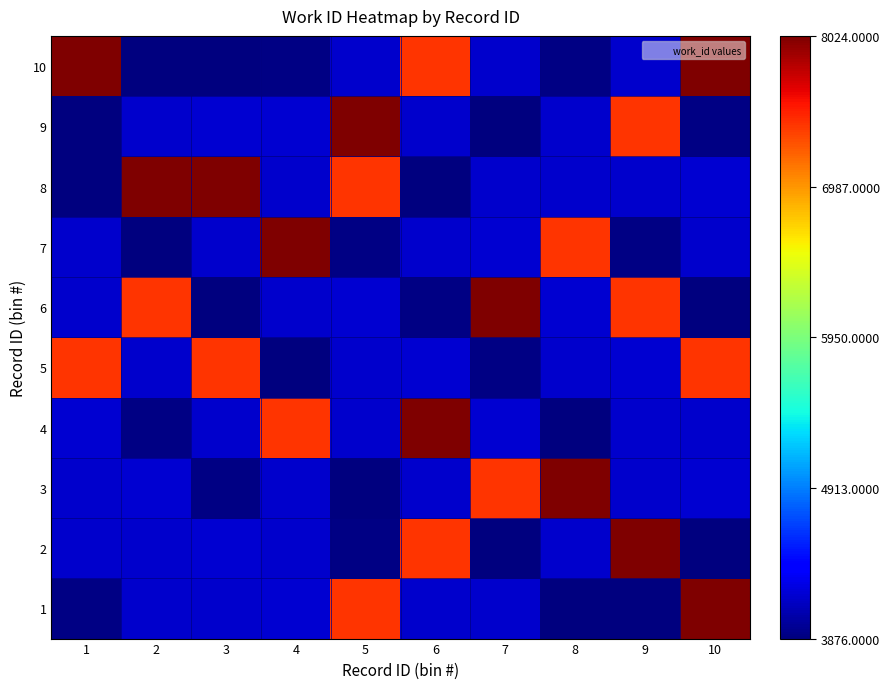

Reading left to right, list all the values displayed in this chart.

1: 1=0.0	2=0.1	3=0.1	4=0.1	5=0.9	6=0.1	7=0.1	8=0.0	9=0.0	10=1.0
2: 1=0.1	2=0.1	3=0.1	4=0.1	5=0.0	6=0.9	7=0.0	8=0.1	9=1.0	10=0.0
3: 1=0.1	2=0.1	3=0.0	4=0.1	5=0.0	6=0.1	7=0.9	8=1.0	9=0.1	10=0.1
4: 1=0.1	2=0.0	3=0.1	4=0.9	5=0.1	6=1.0	7=0.1	8=0.0	9=0.1	10=0.1
5: 1=0.9	2=0.1	3=0.9	4=0.0	5=0.1	6=0.1	7=0.0	8=0.1	9=0.1	10=0.9
6: 1=0.1	2=0.9	3=0.0	4=0.1	5=0.1	6=0.0	7=1.0	8=0.1	9=0.9	10=0.0
7: 1=0.1	2=0.0	3=0.1	4=1.0	5=0.0	6=0.1	7=0.1	8=0.9	9=0.0	10=0.1
8: 1=0.0	2=1.0	3=1.0	4=0.1	5=0.9	6=0.0	7=0.1	8=0.1	9=0.1	10=0.1
9: 1=0.0	2=0.1	3=0.1	4=0.1	5=1.0	6=0.1	7=0.0	8=0.1	9=0.9	10=0.0
10: 1=1.0	2=0.0	3=0.0	4=0.0	5=0.1	6=0.9	7=0.1	8=0.0	9=0.1	10=1.0